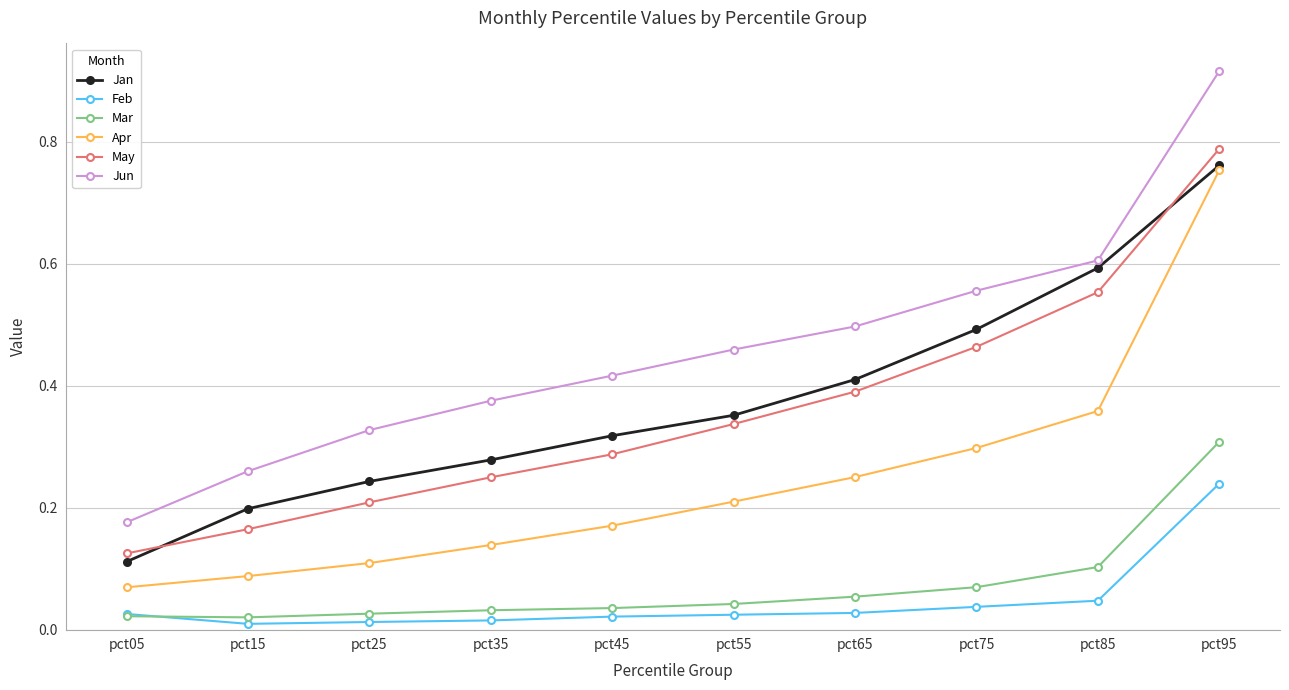

How many May values are between 0 and 1?

10